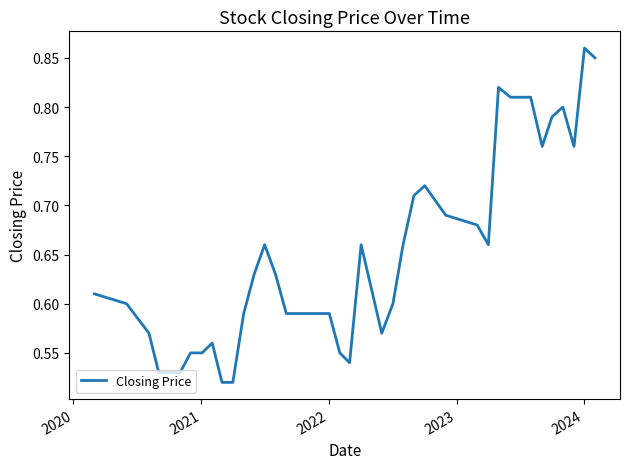

What is the difference between the maximum and minimum values?

0.3